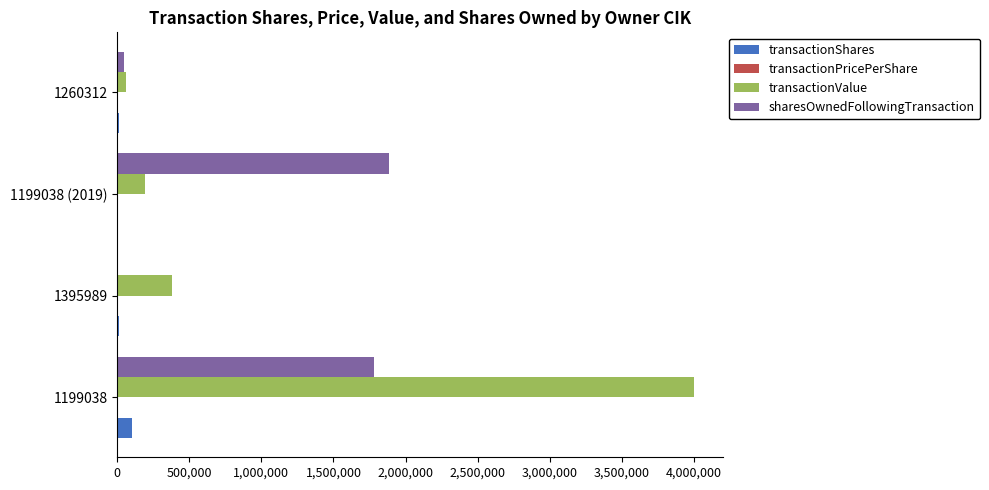

What is the highest value of the transactionValue series?

4000000.0